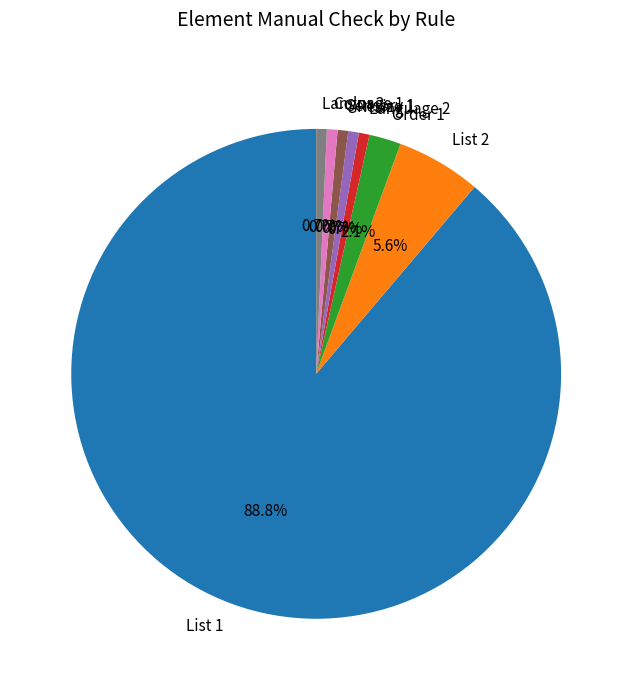

Combined, do Language 1 and List 2 account for over 50%?

No